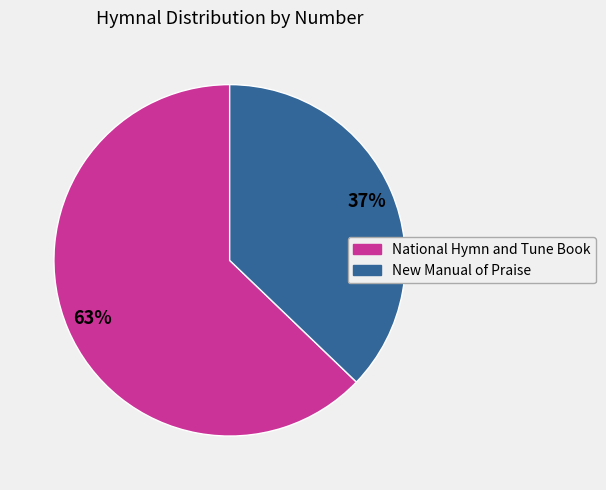

The New Manual of Praise slice represents 37% of the pie. True or false?

True